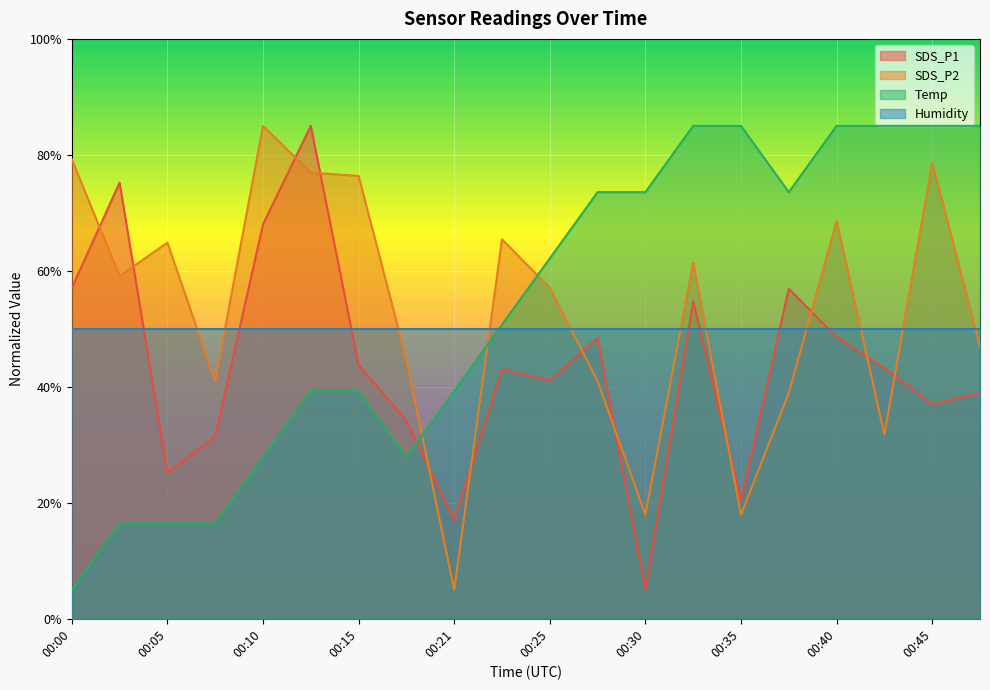

What is the value of the Temp point at the 15th from the left?

85.0